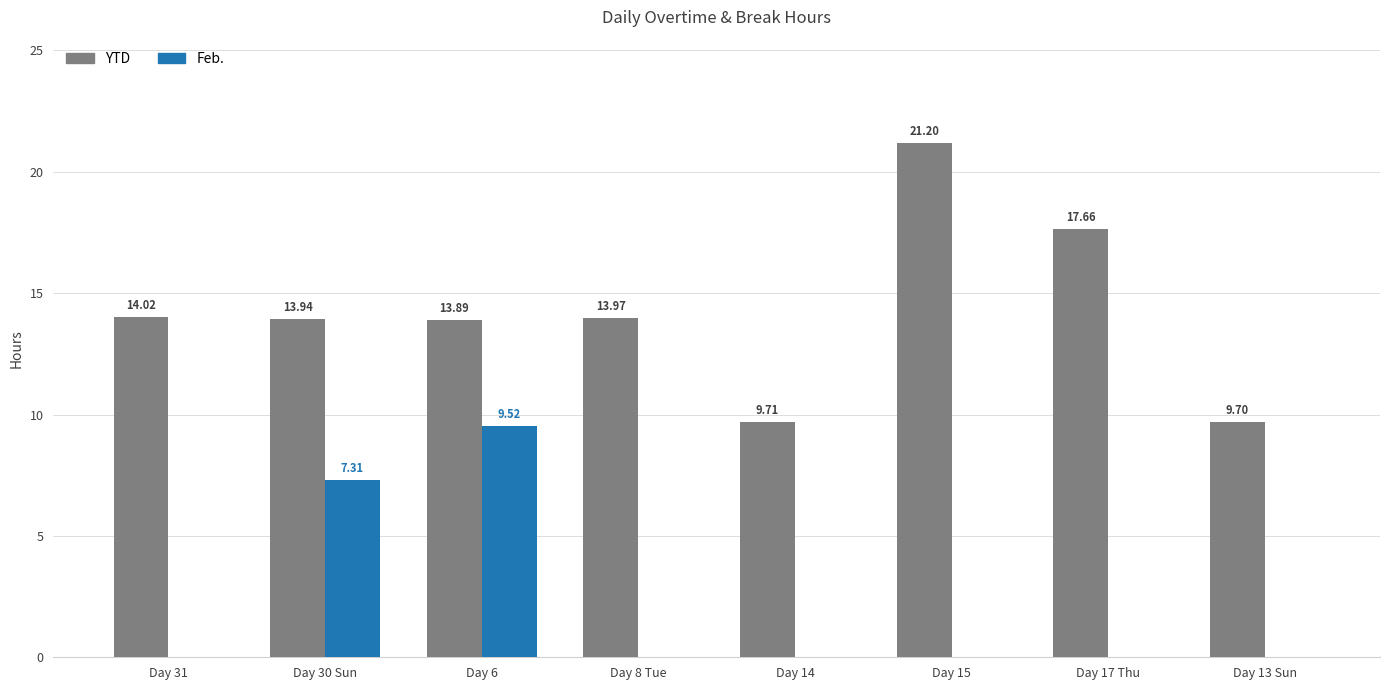

What is the maximum value for Feb.?

9.5